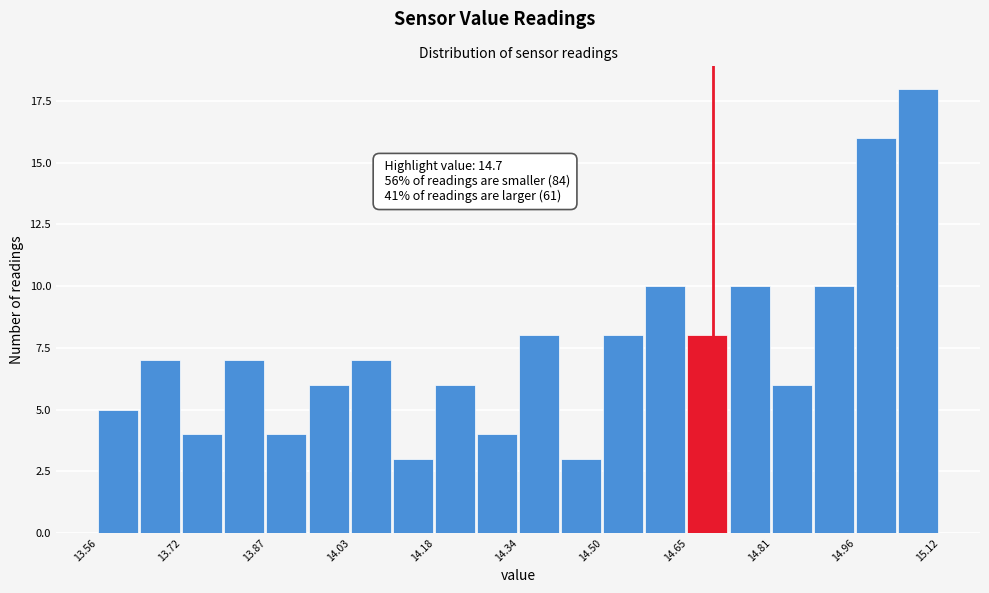

Around what value on the x-axis is the tallest bar? Give the approximate position of its centre, as read against the axis.

15.08